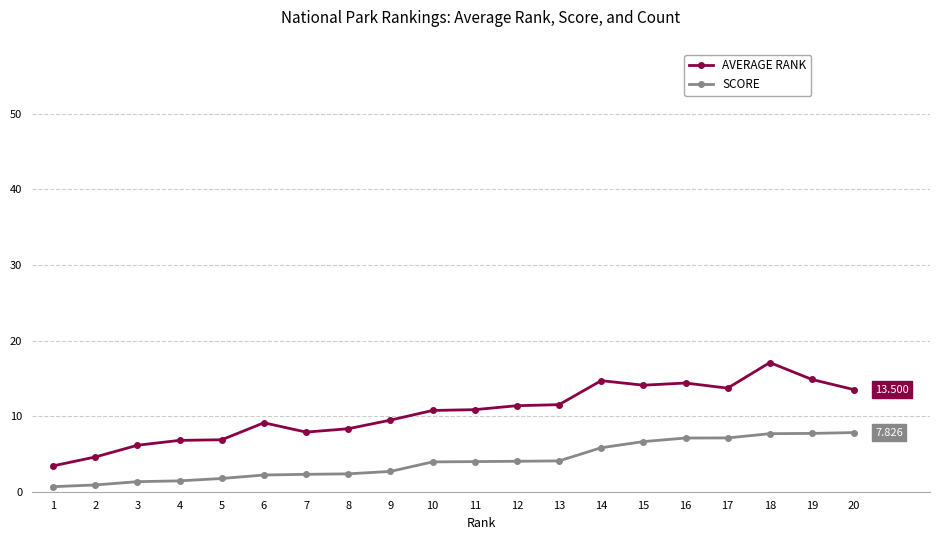

The SCORE series shows 11.4 at 20. True or false?

False